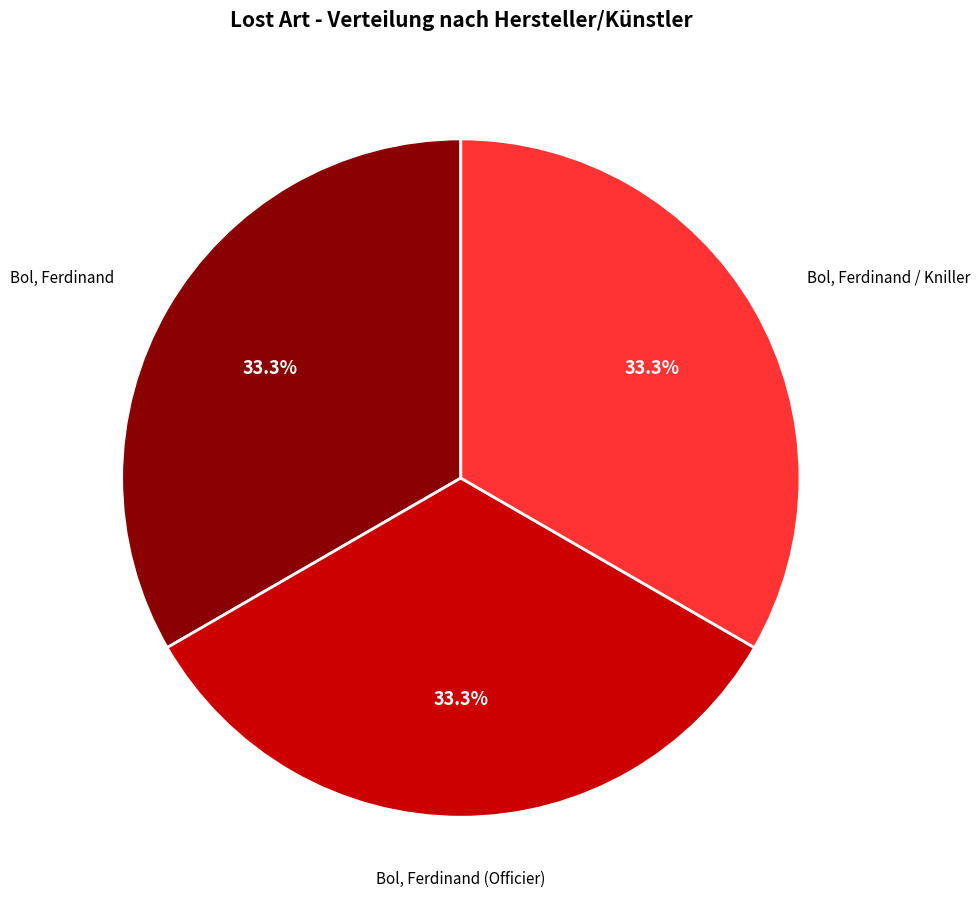

Is there any slice that represents more than half of the pie?

No